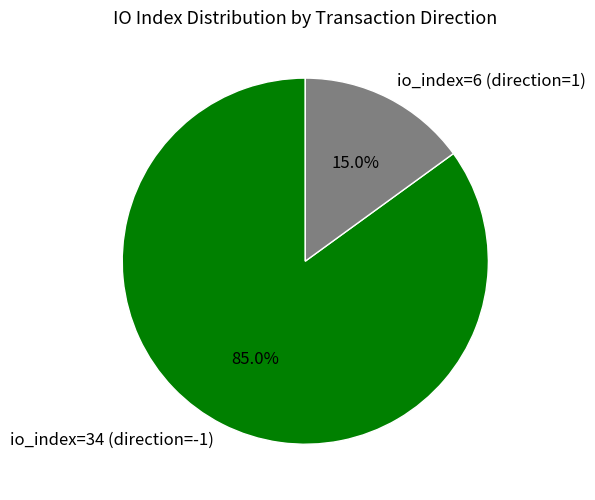

The io_index=6 (direction=1) slice represents 15% of the pie. True or false?

True